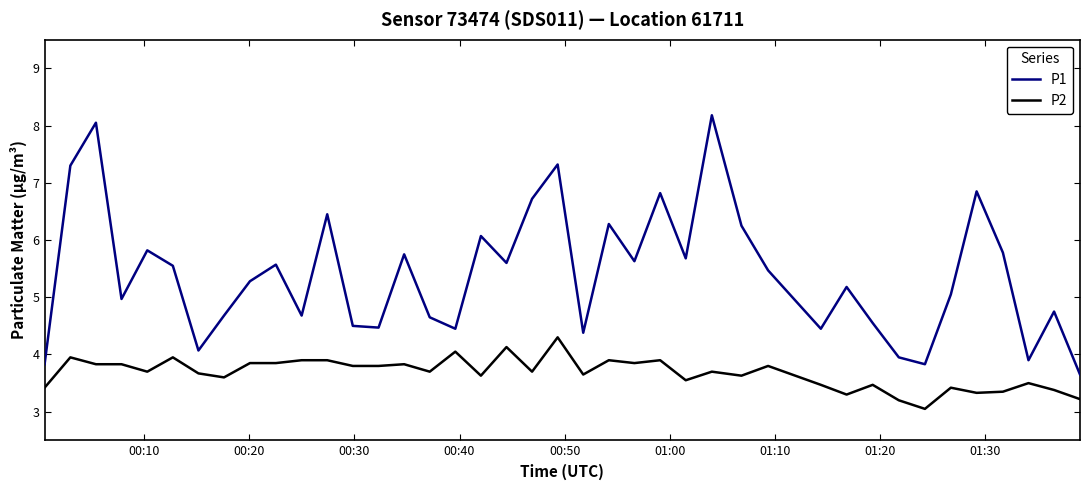

What is the difference between the maximum and minimum values in the P1 series?

4.5